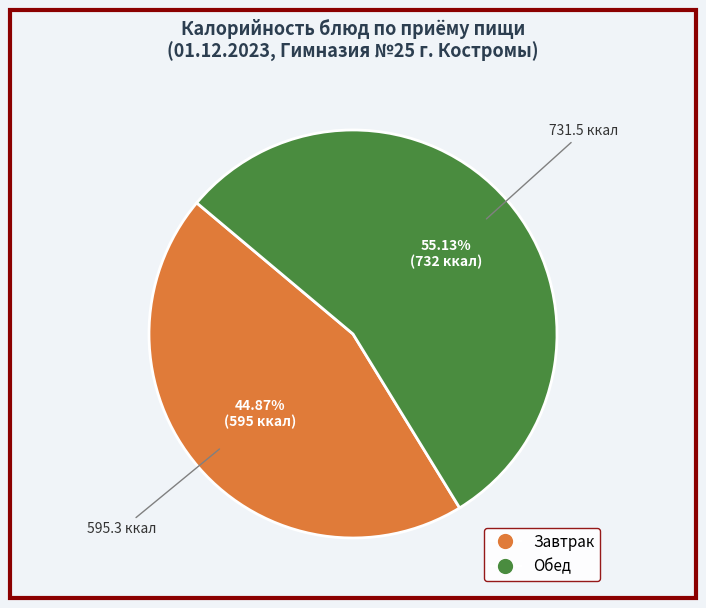

Is there any slice that represents more than half of the pie?

Yes